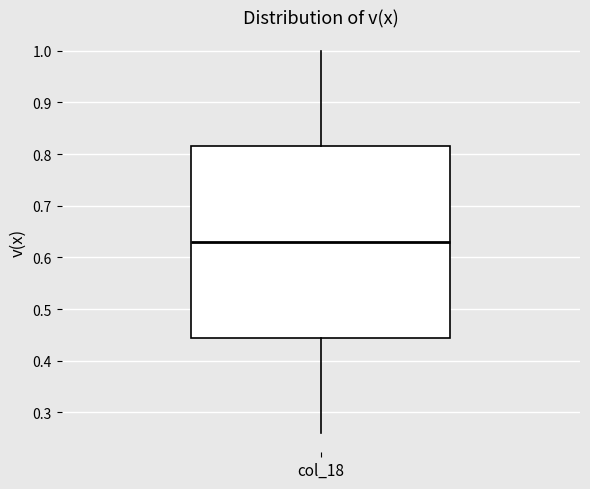

Transcribe this box plot: give where the median line is, the range the box spans, and where the two whiskers end, as read against the y-axis. The values are not printed on the chart, so give them approximately, as read against the axis.

median 0.63, box 0.45 to 0.82, whiskers 0.26 to 1.00